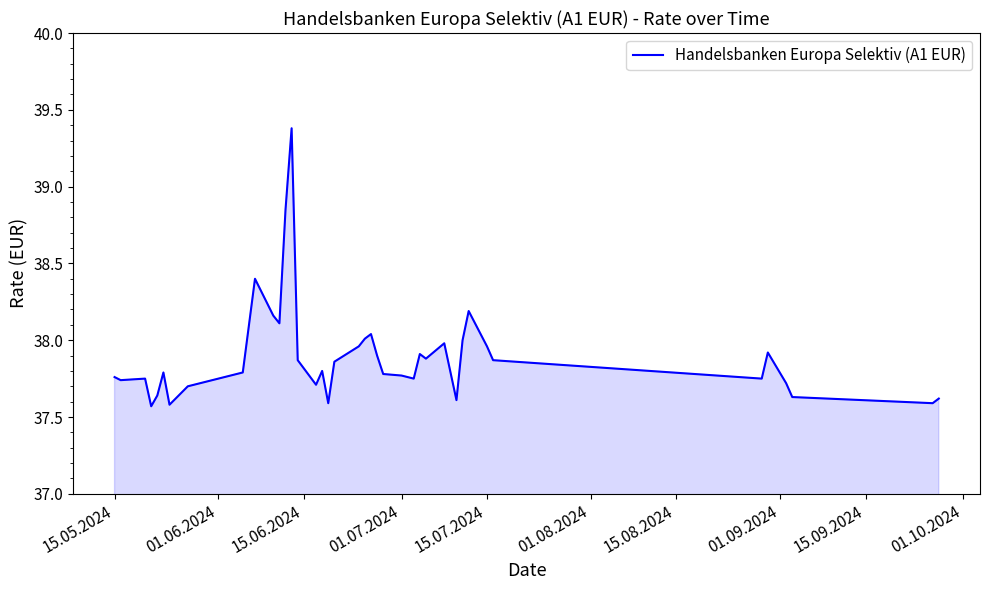

What is the maximum value shown in the chart?

39.4